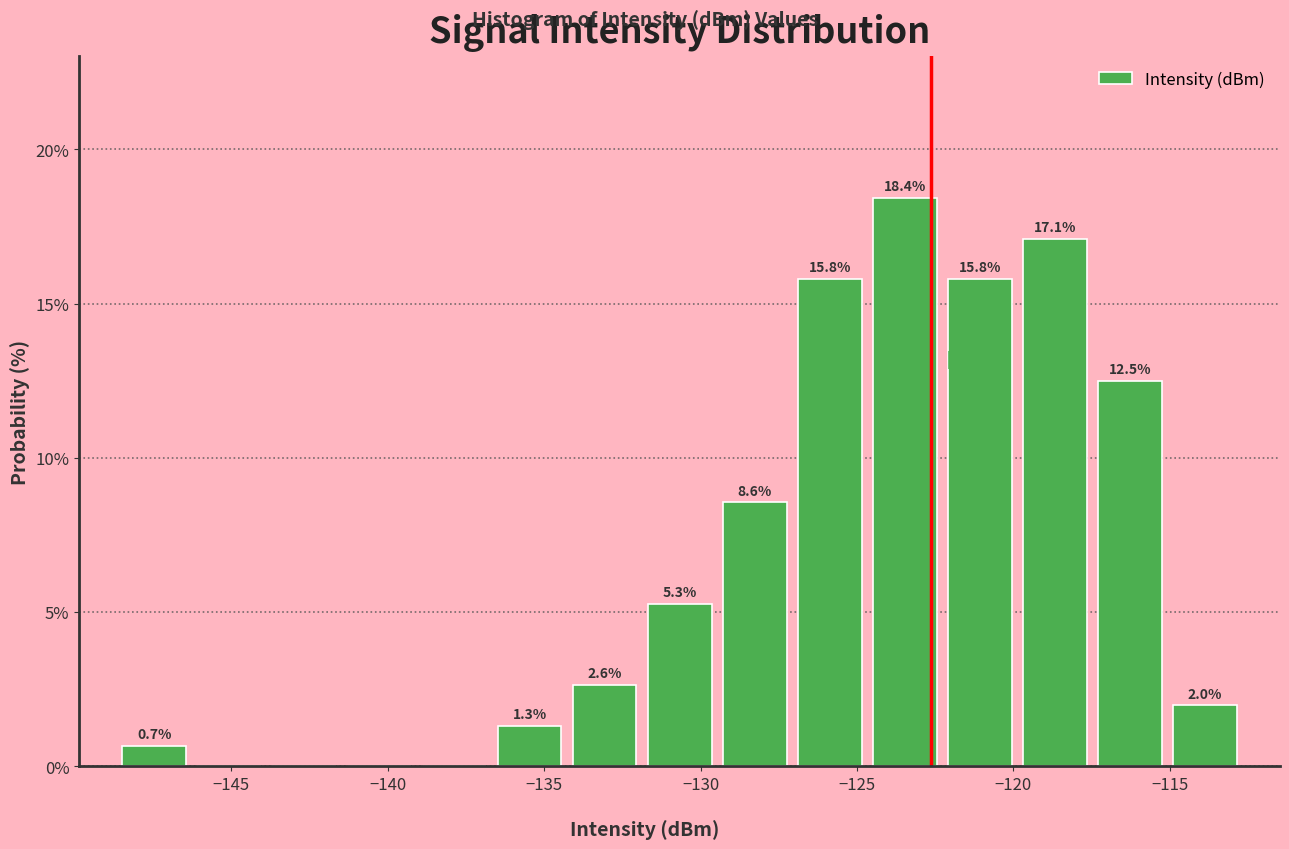

Which range on the x-axis has the tallest bar?

-124.5 to -122.5